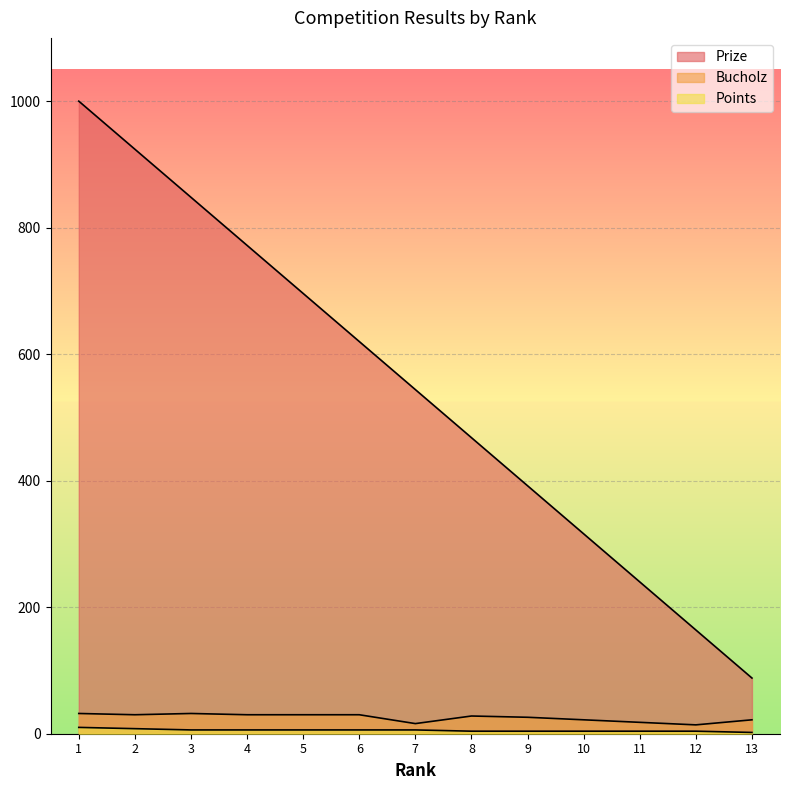

Rank the series by their maximum value, from highest to lowest.

Prize, Bucholz, Points